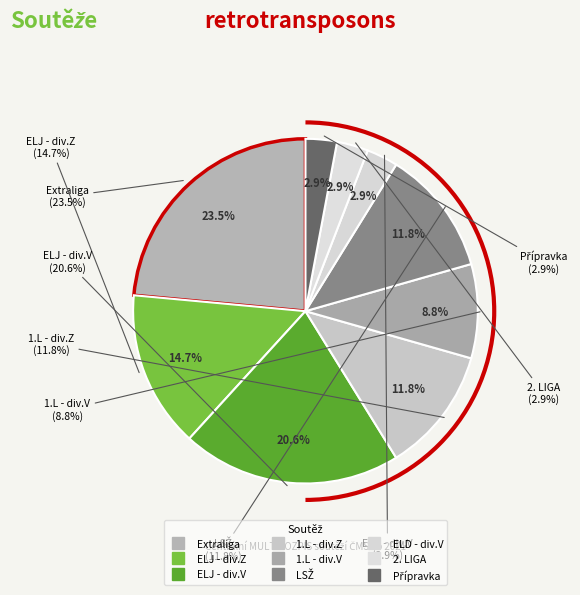

Is there a majority slice in this chart?

No